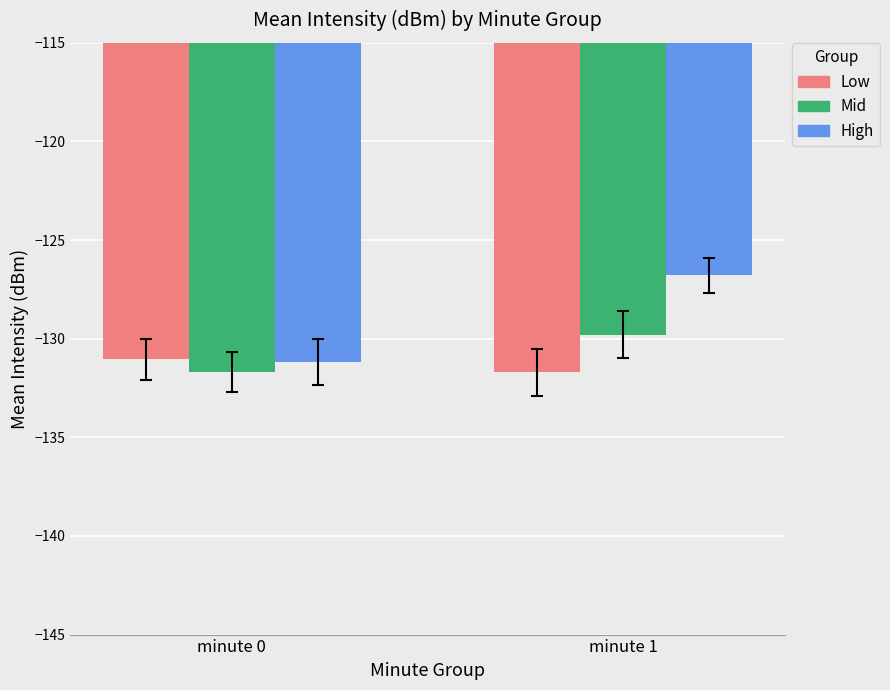

Are the bars horizontal?

No